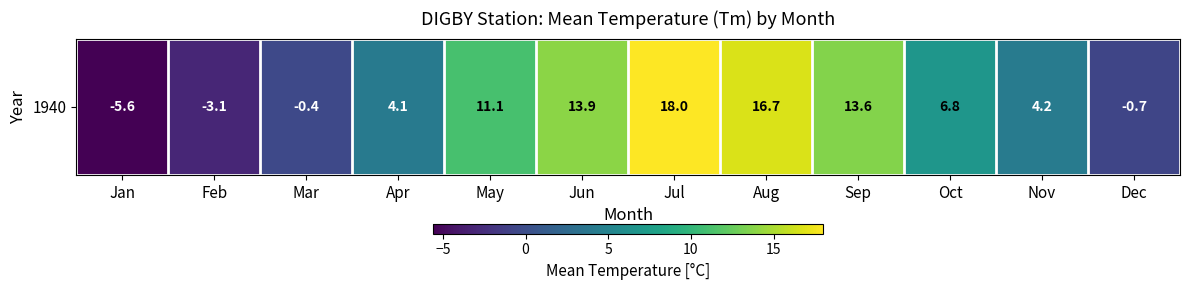

What is the difference between the second highest and second lowest values?

19.8